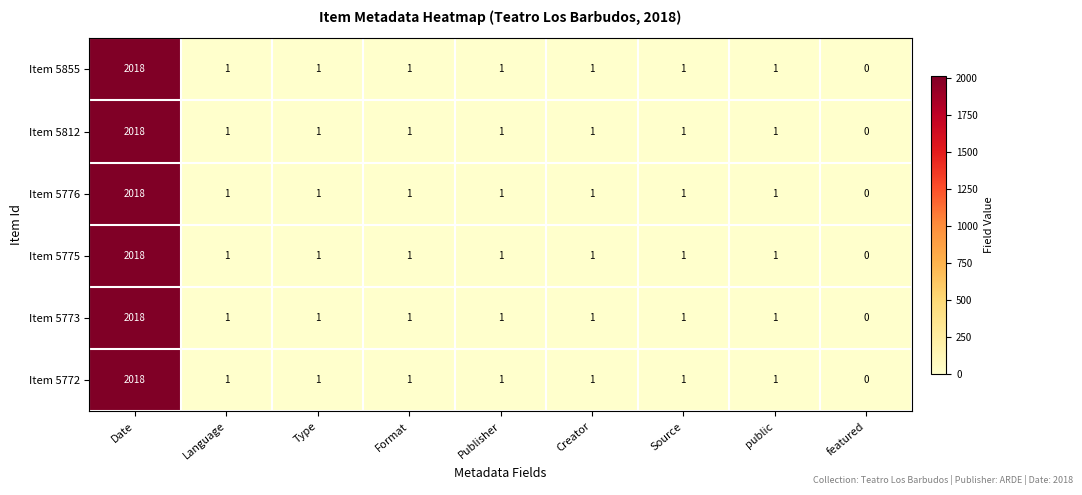

At which label does Item 5775 first exceed 1?

Date